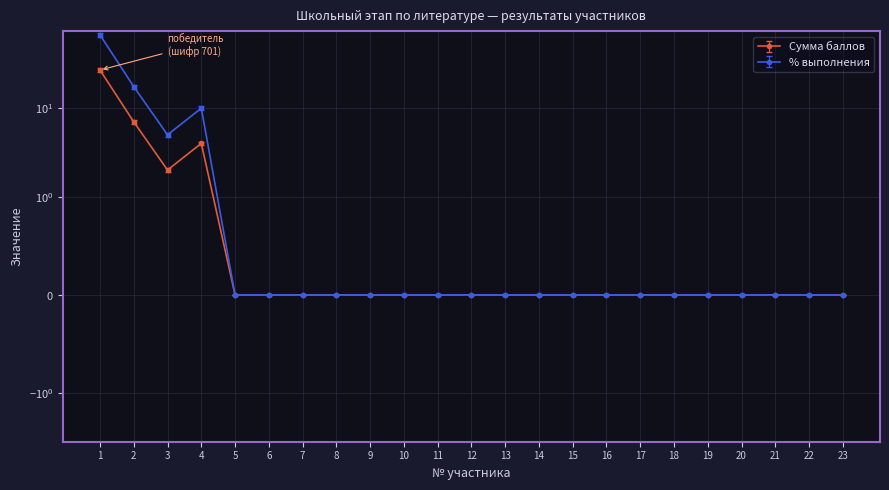

True or false: Сумма баллов has a value of 0.0 at 17.

True